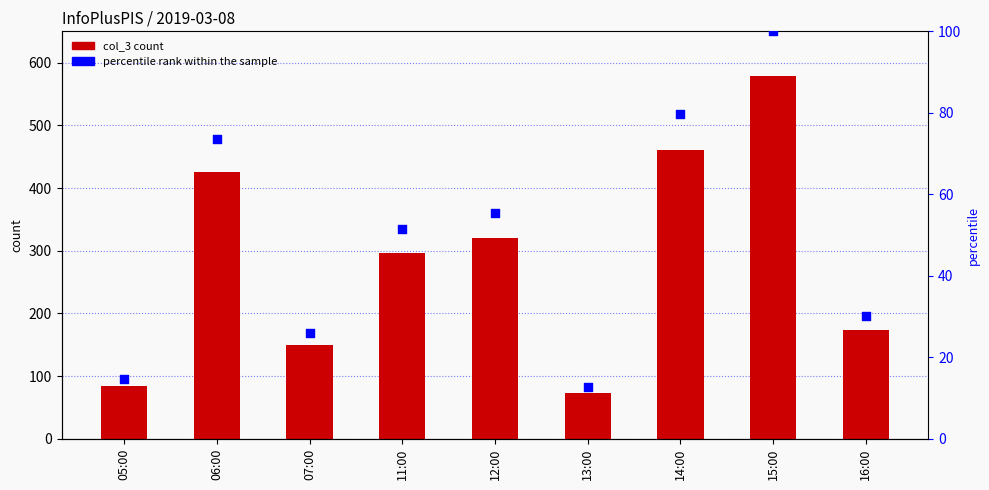

Which series has the largest total across all categories?

col_3